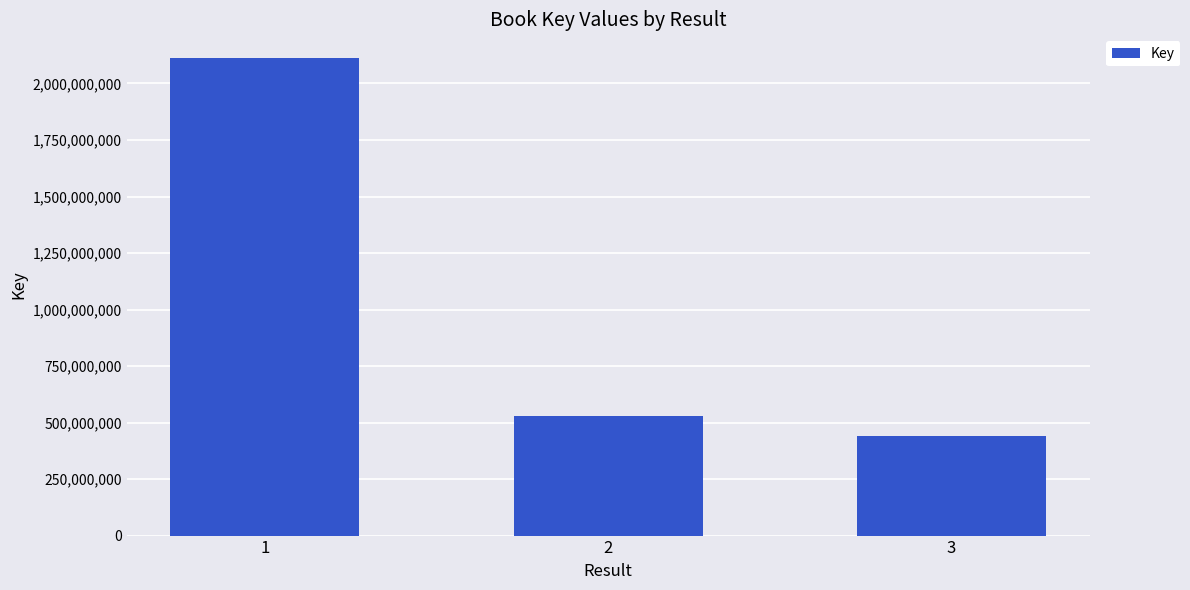

Reading right to left, extract all data points from this chart.

440508907	527299087	2111810418